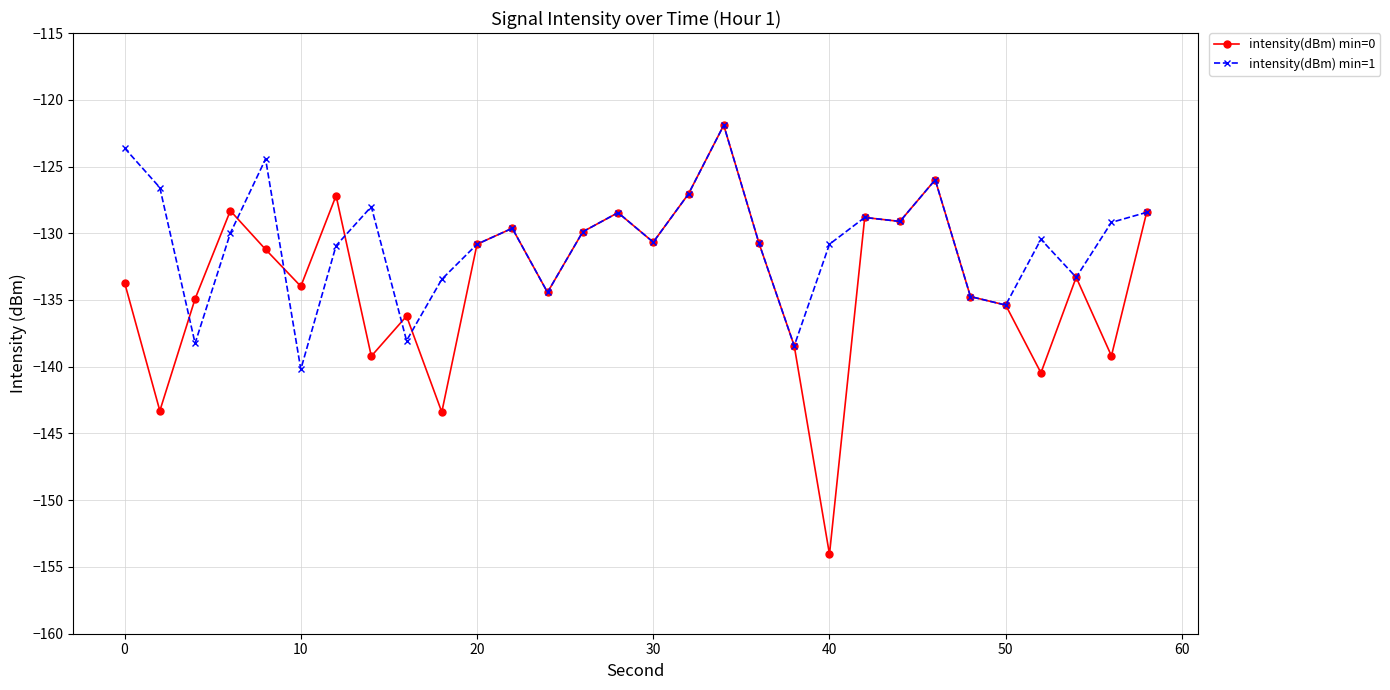

List the series in order of their overall mean, lowest first.

intensity(dBm) min=0, intensity(dBm) min=1